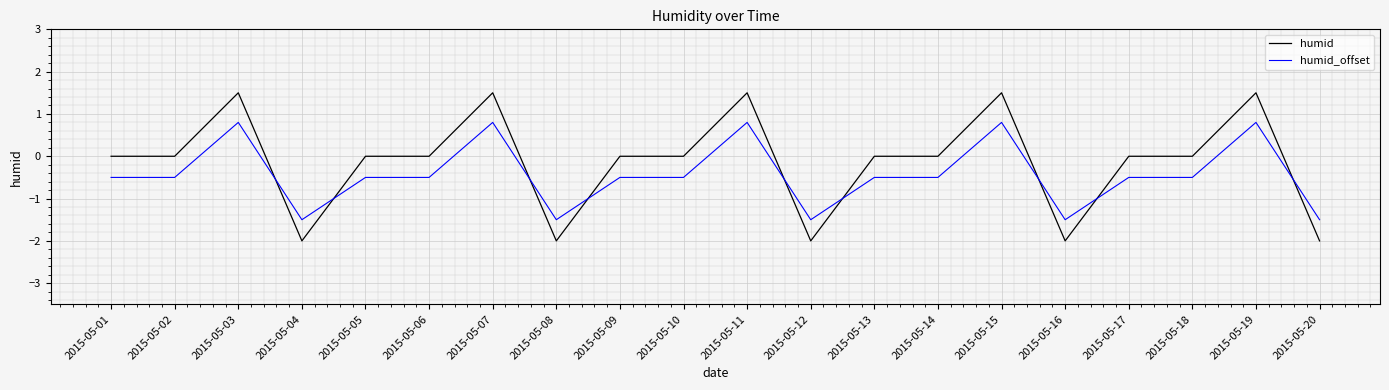

At 2015-05-01, list the series in order from largest to smallest.

humid, humid_offset